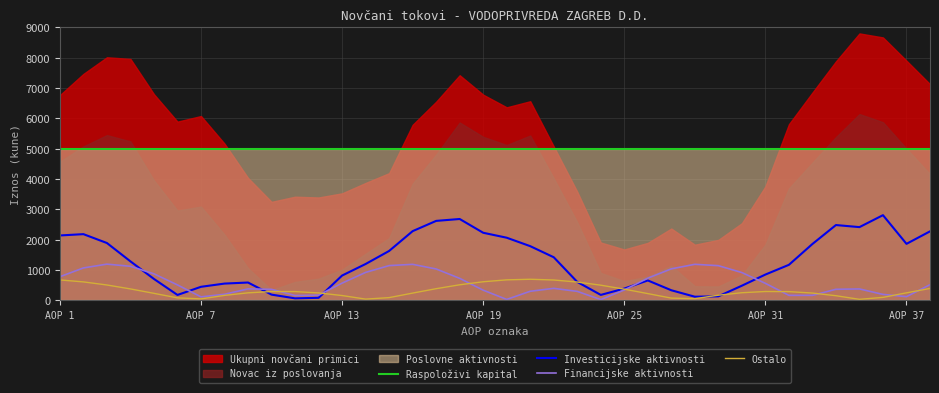

True or false: Investicijske aktivnosti and Raspoloživi kapital cross at least once.

False